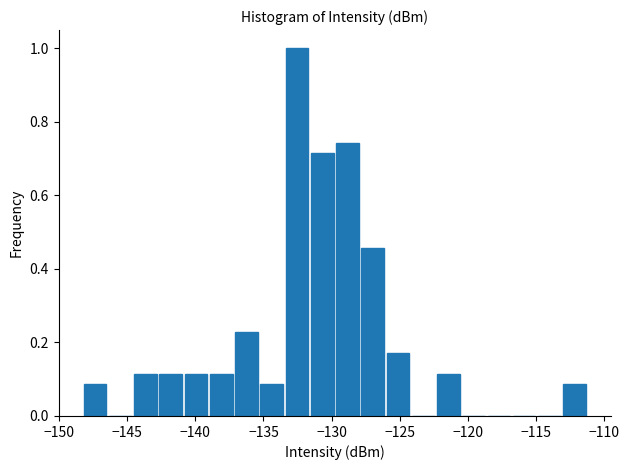

Read against the x-axis, roughly where is the centre of the tallest bar?

-132.5